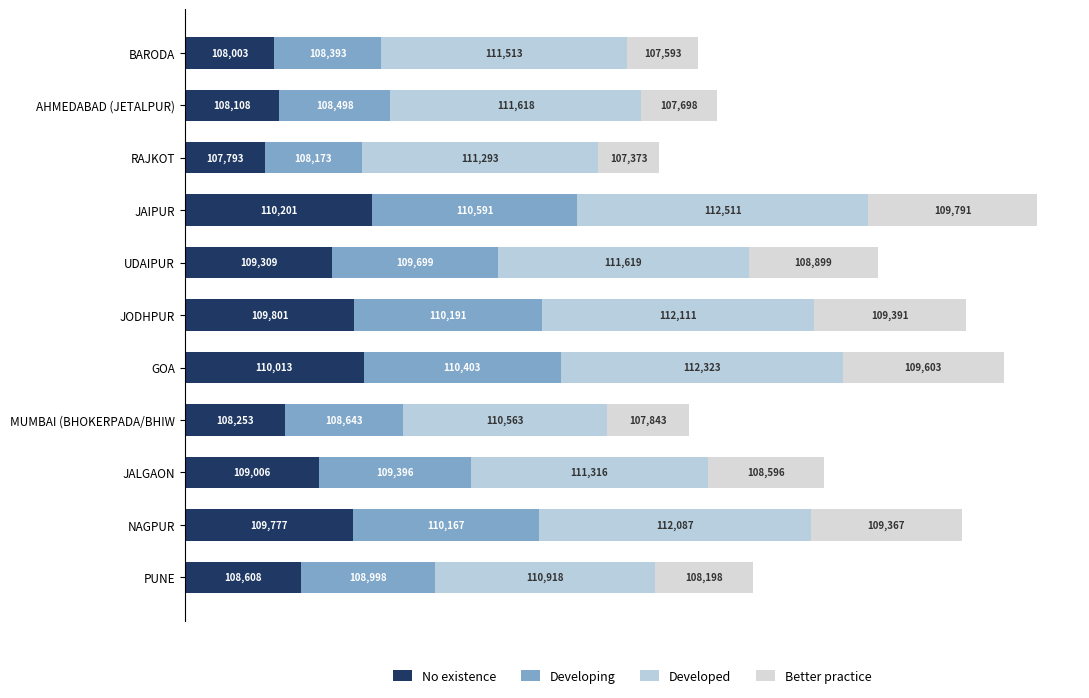

Count the number of data series in this chart.

4